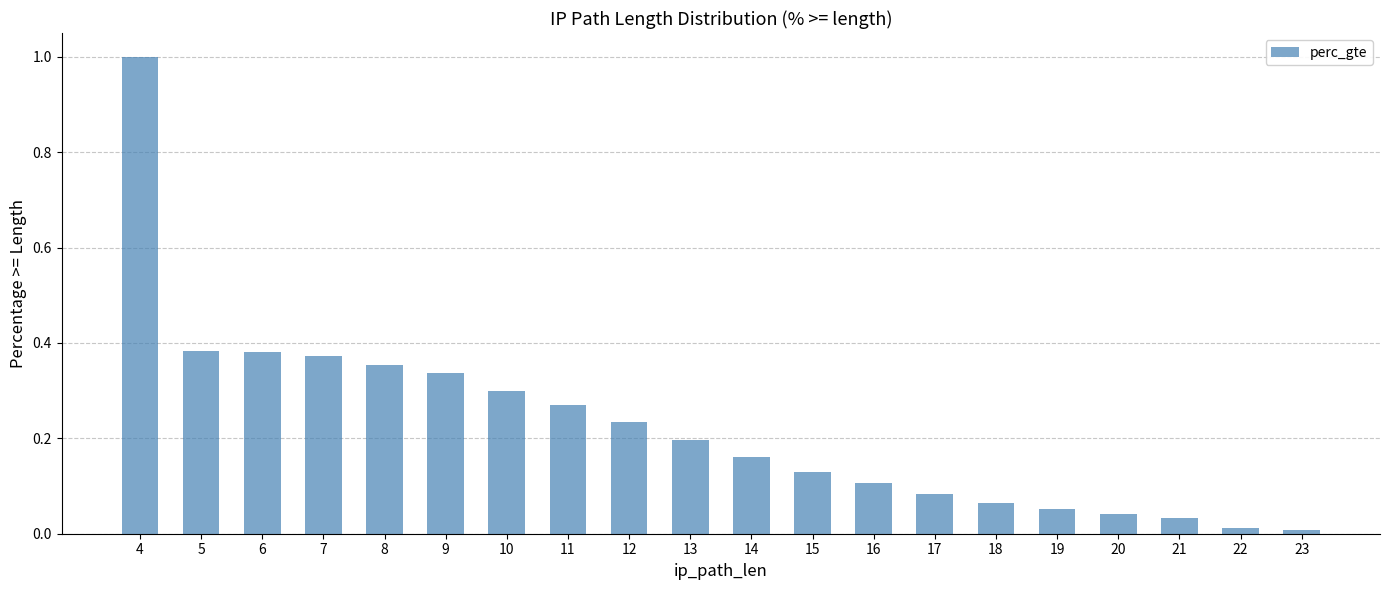

How many bars are there in total?

20